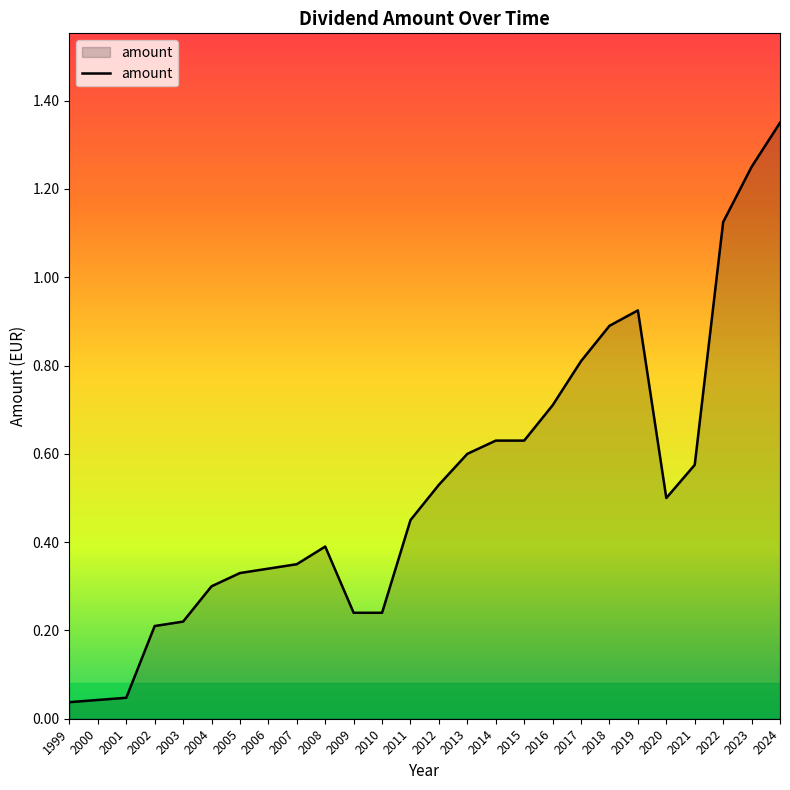

What is the change in value from 2016 to 2019?

+0.2